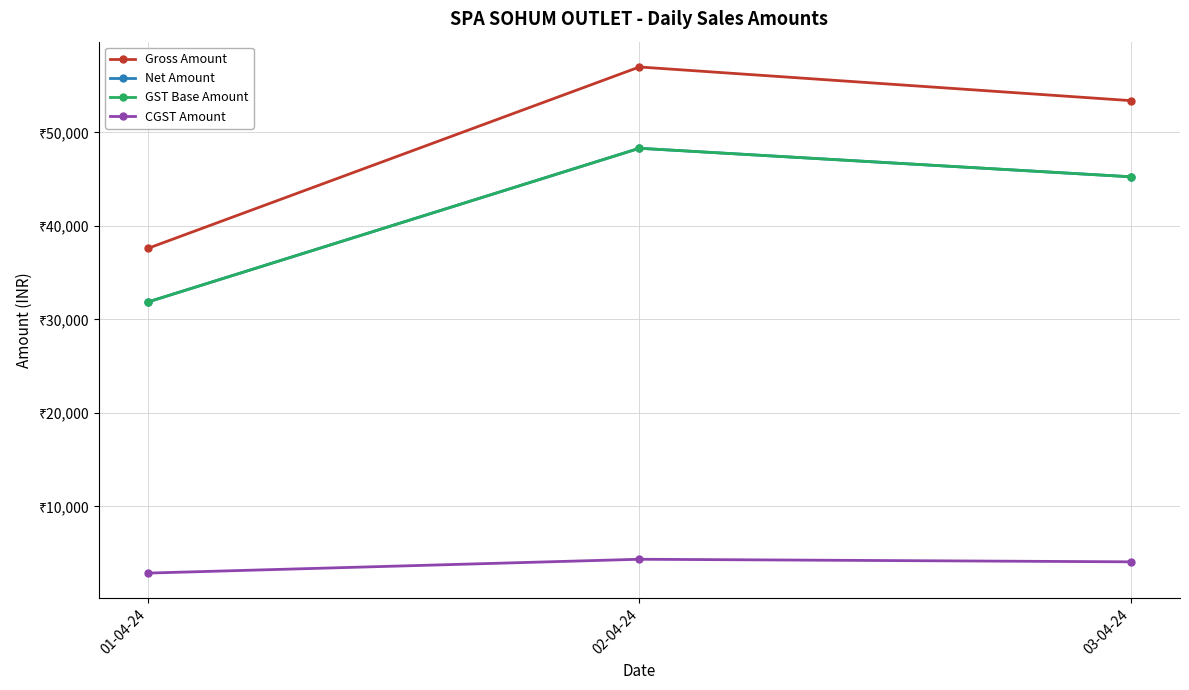

What is the sum of the Gross Amount values at 01-04-24 and 02-04-24?

94600.0